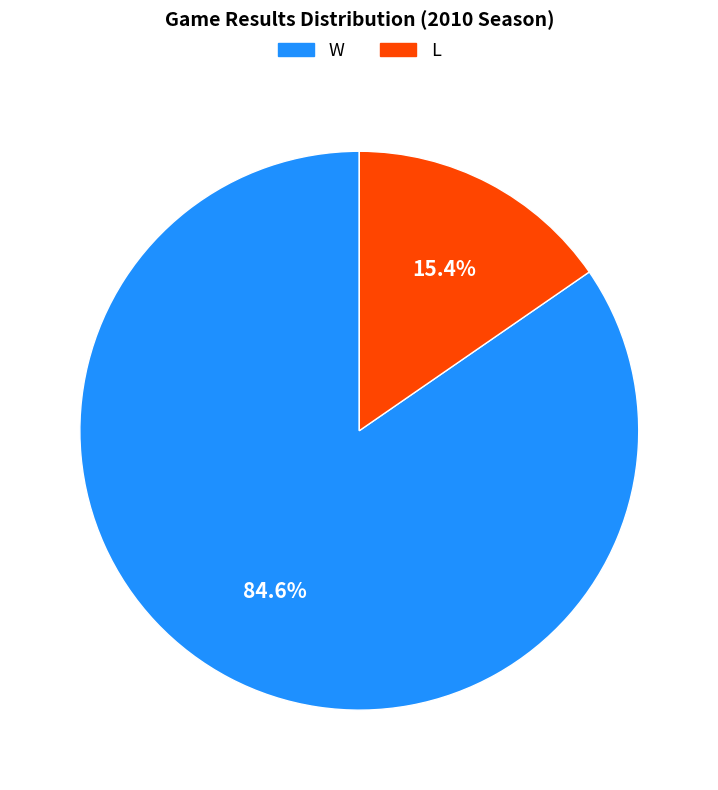

Combined, what portion of the pie is L and W?

100.0%